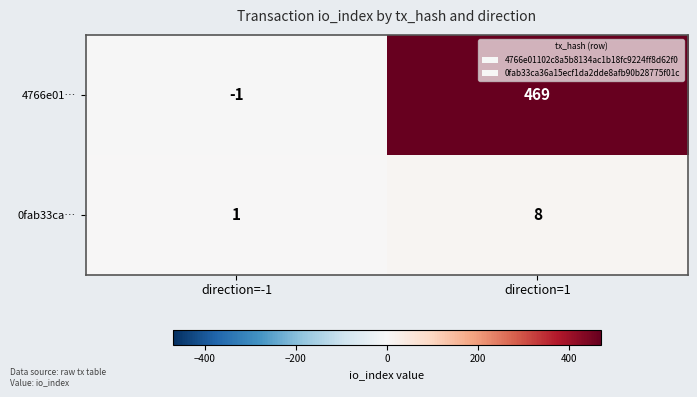

Between direction=-1 and direction=1, which series saw the biggest shift?

4766e01…